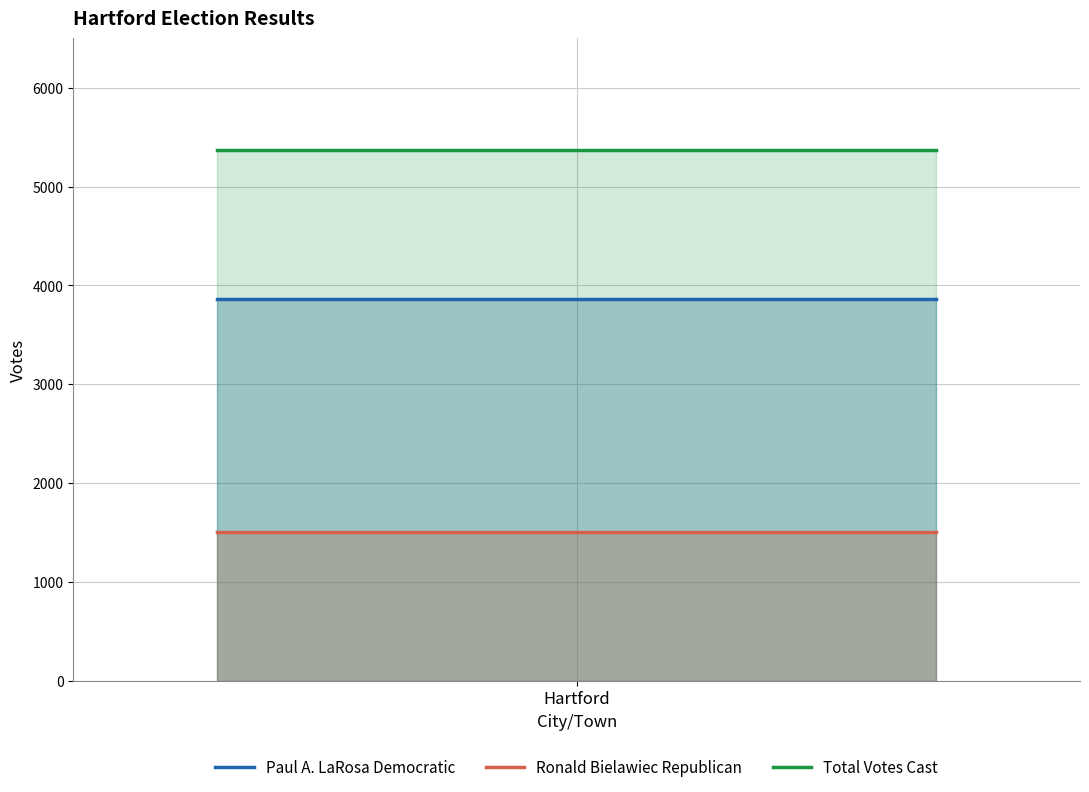

How many series are shown in this chart?

3